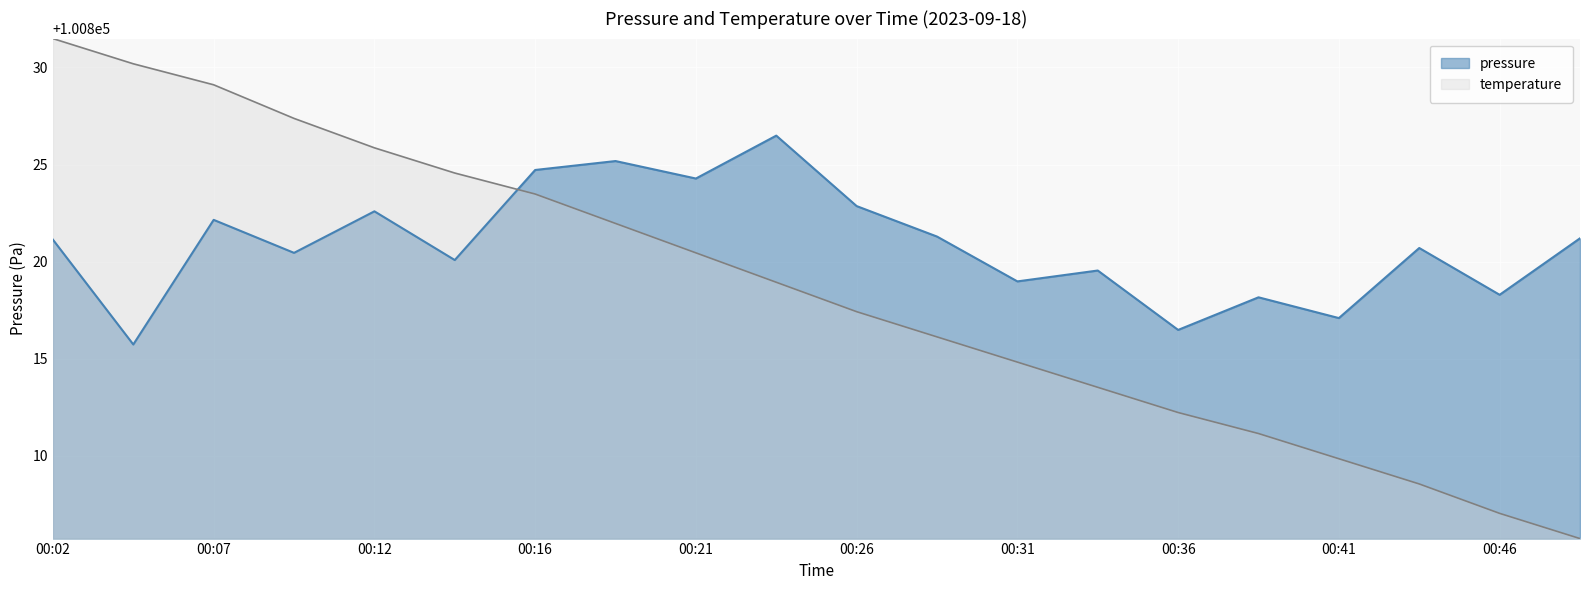

Where is temperature nearest to the value 100818?

00:26